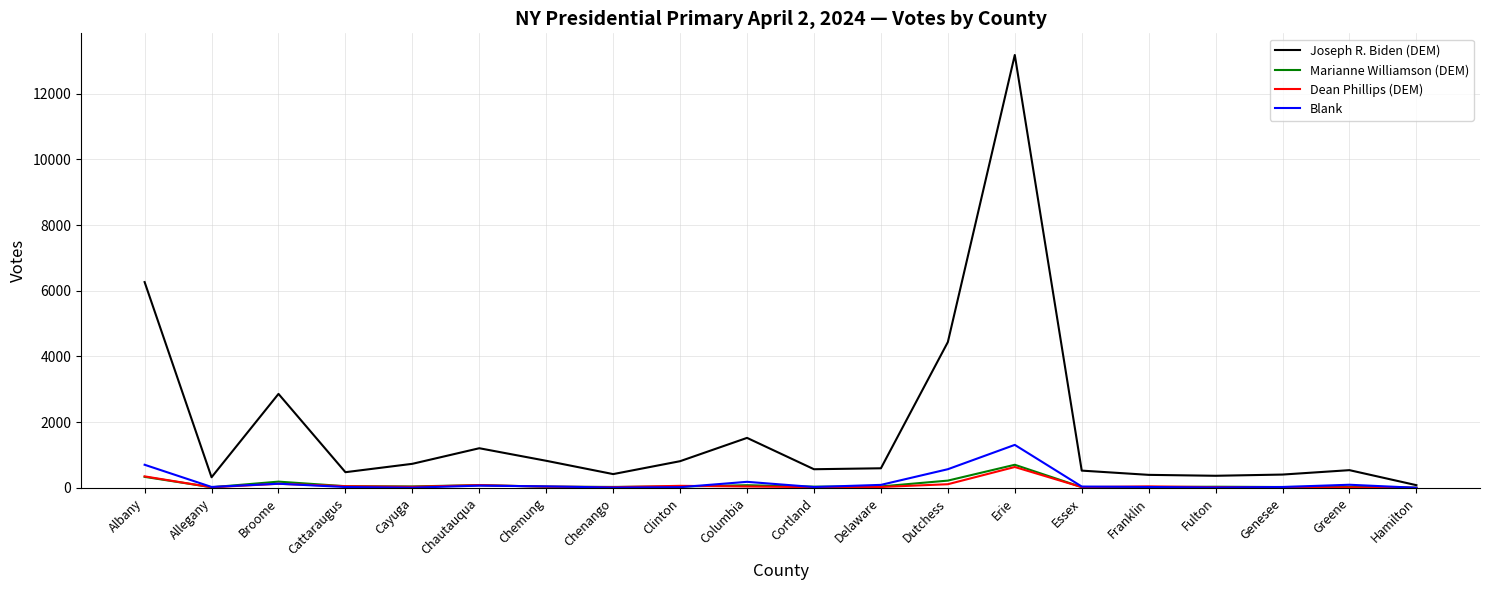

What position from the right is Columbia?

11